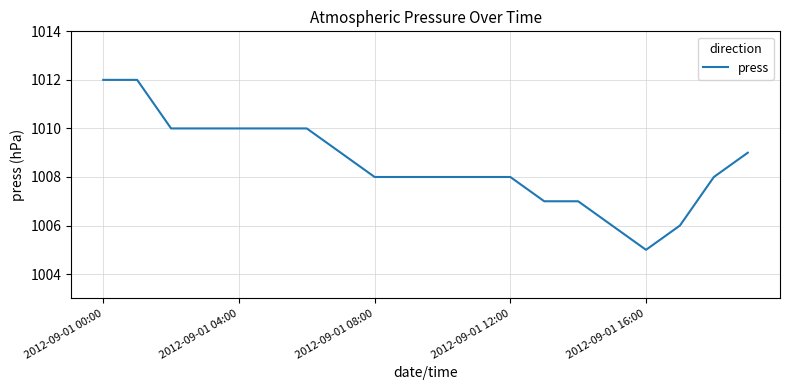

What is the difference between the maximum and minimum values?

7